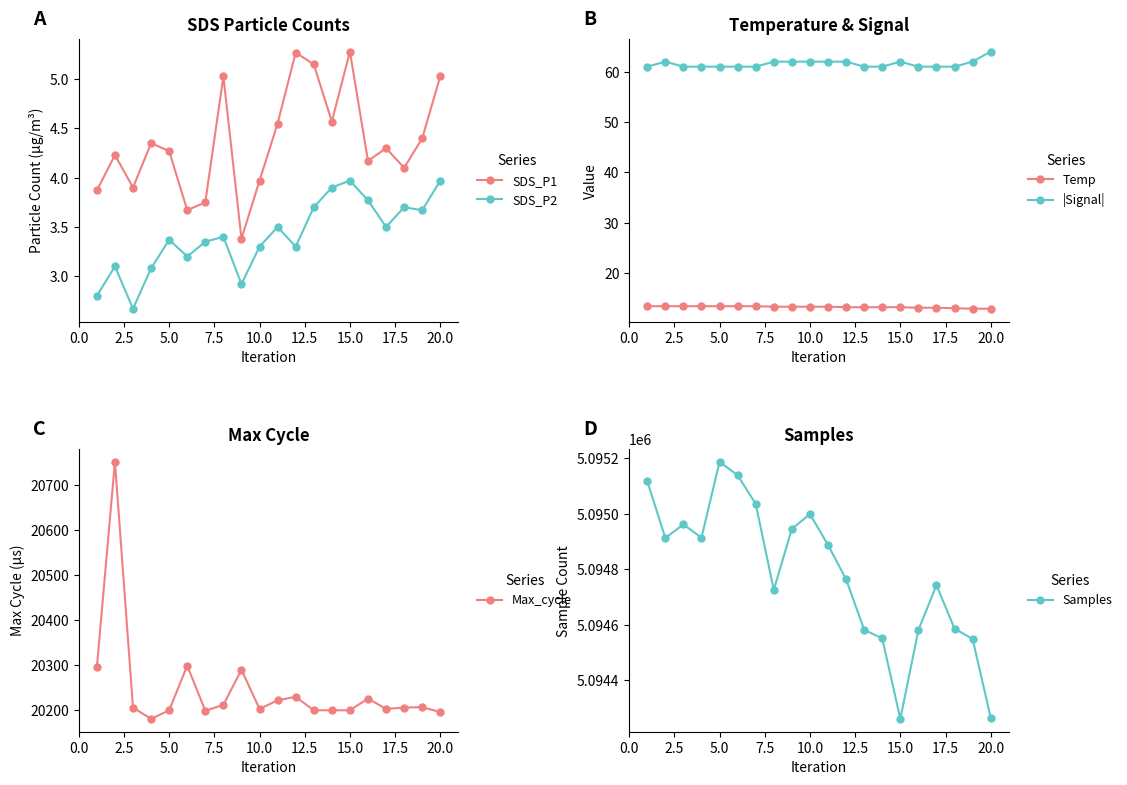

True or false: SDS_P1 has more than 1 points higher than both neighbors.

True